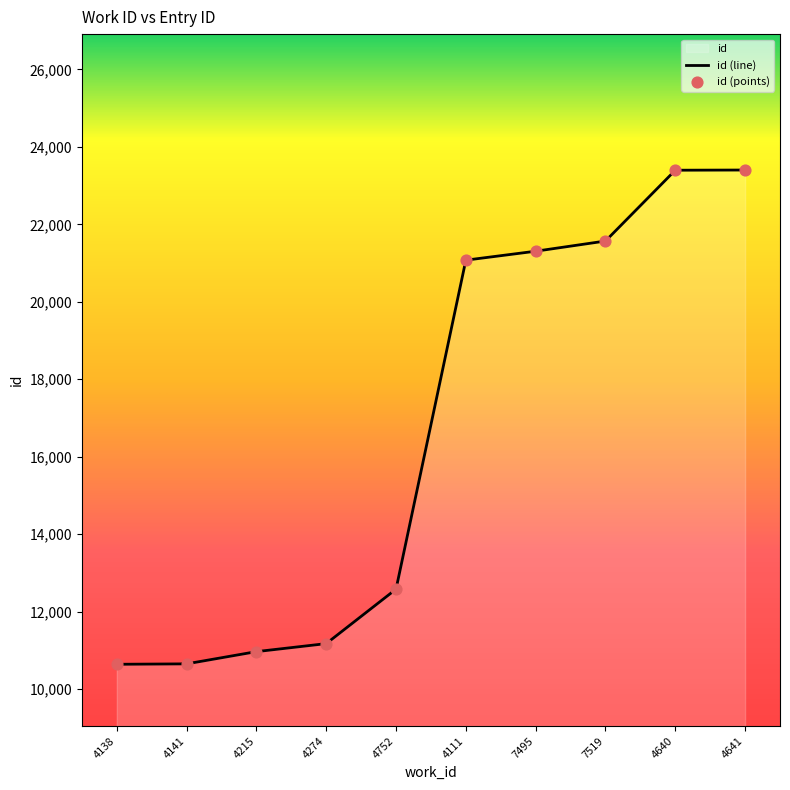

What is the change in value from 4138 to 4641?

+12766